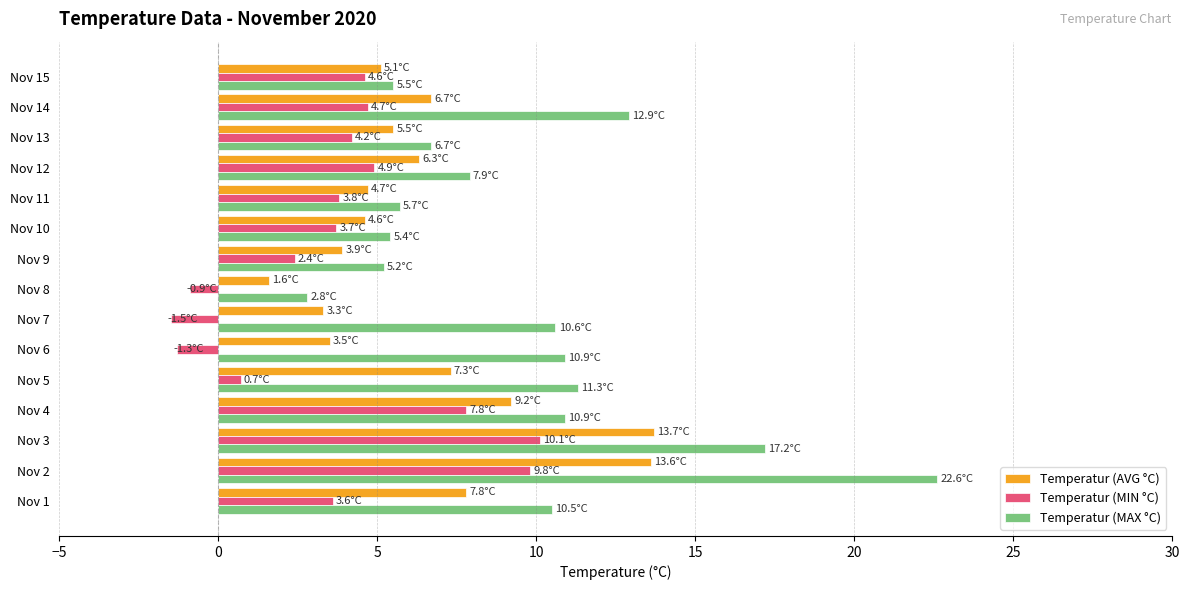

Which series has the widest spread of values?

Temperatur (MAX °C)